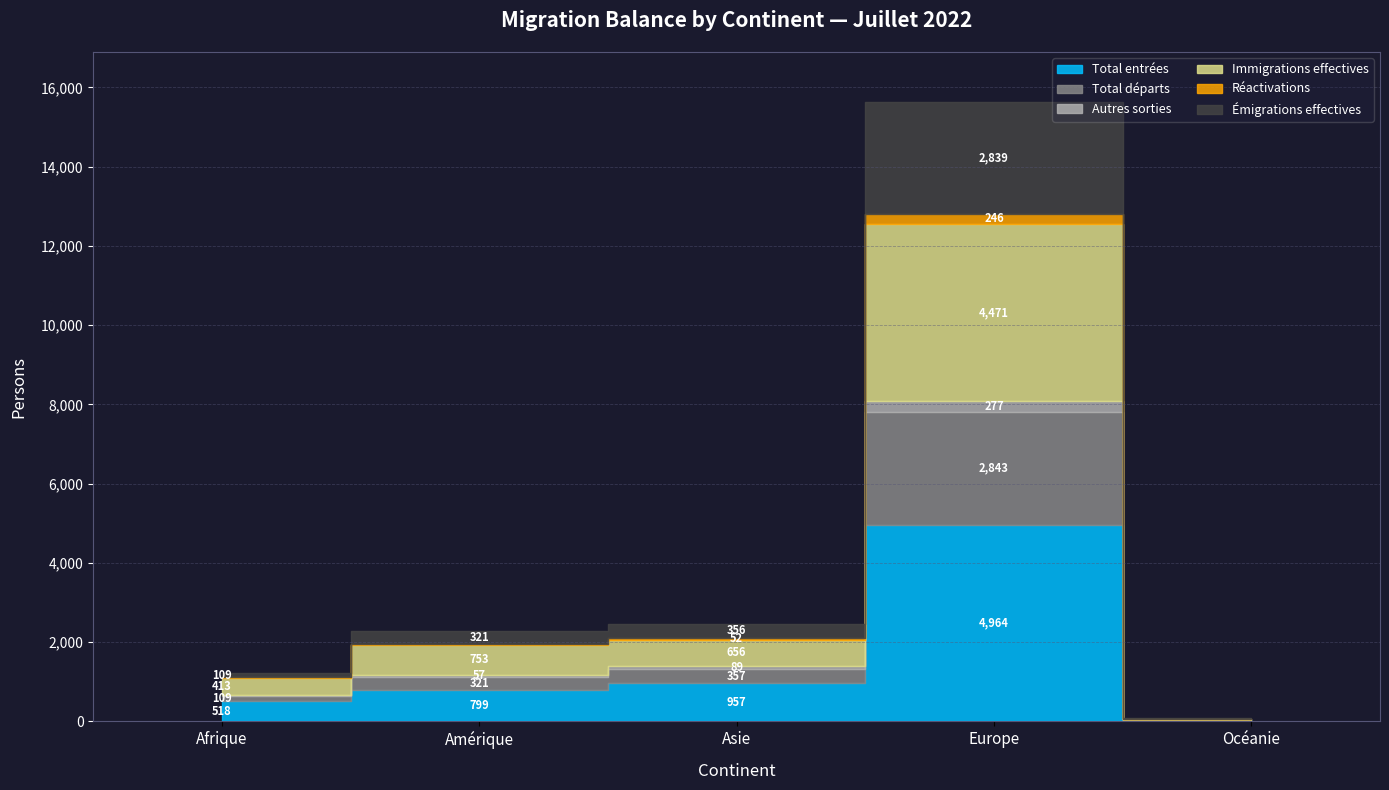

What is the label of the 5th point from the left?

Océanie